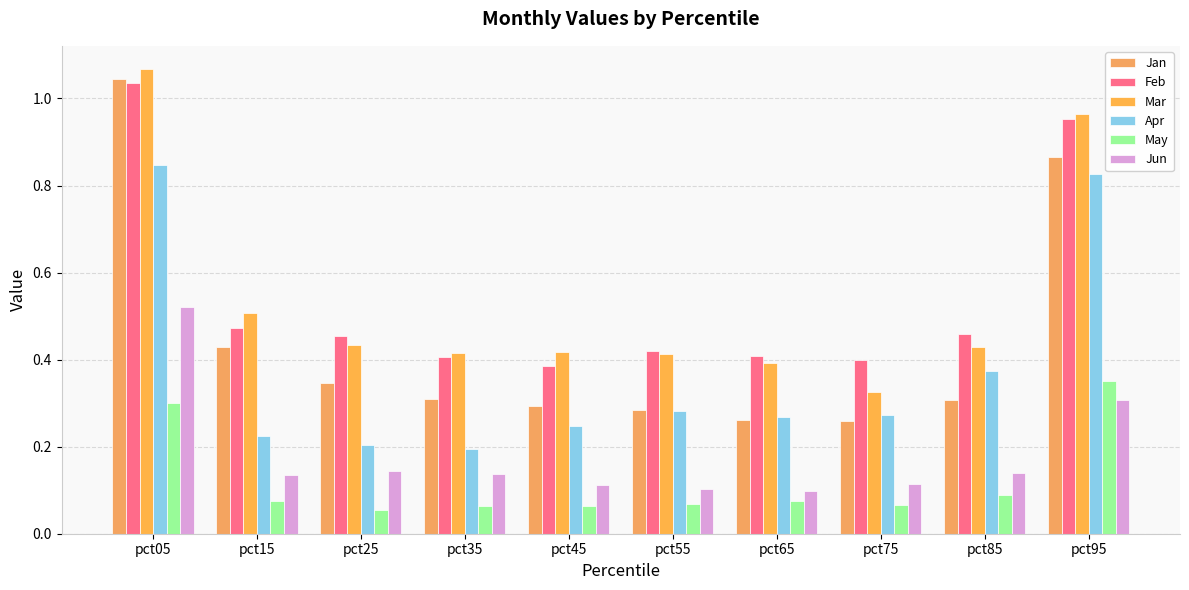

What is the spread (max minus min) of values at pct35?

0.4